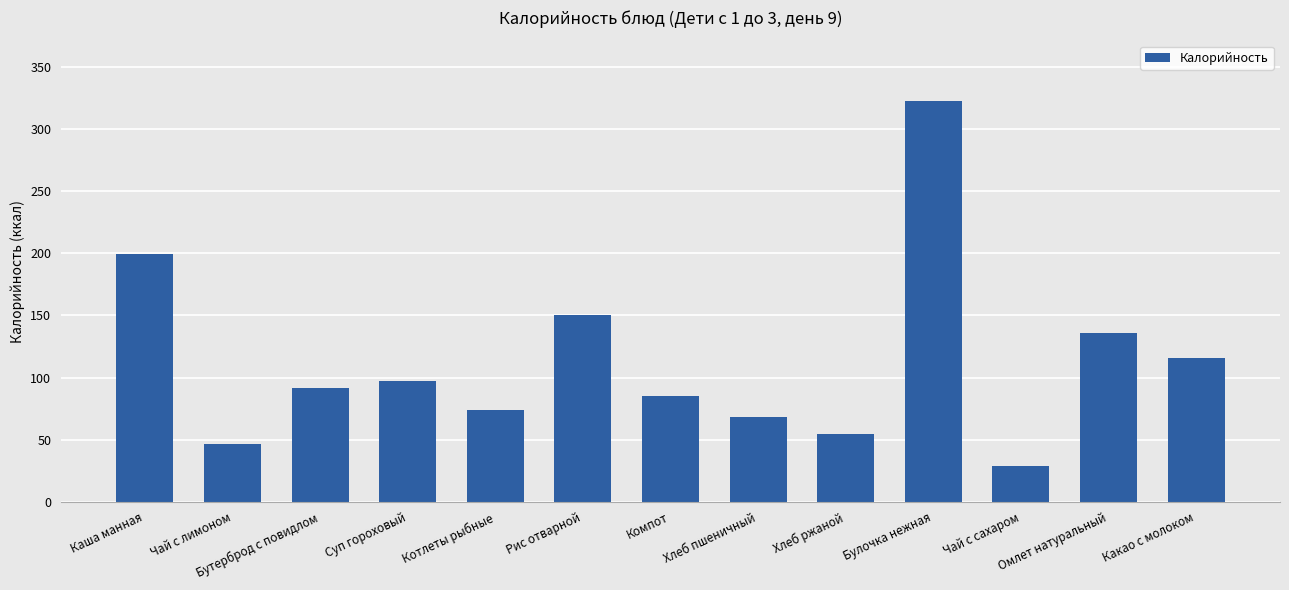

What is the label of the 3rd bar from the right?

Чай с сахаром